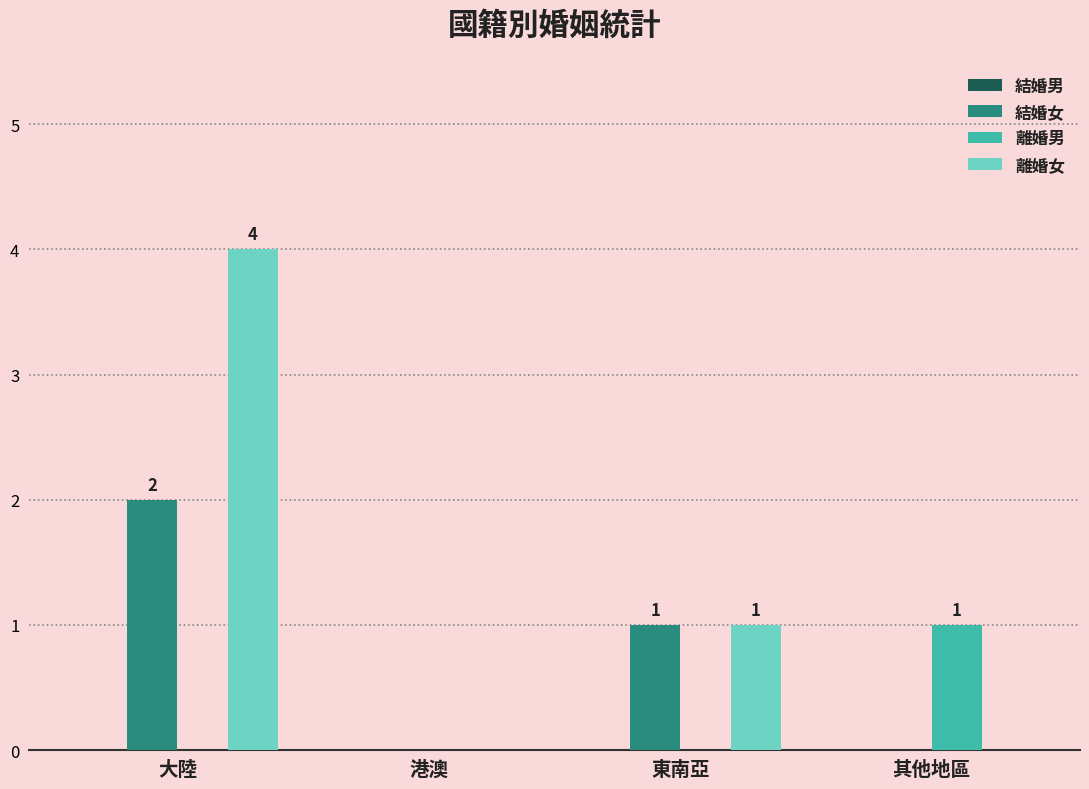

Count the number of data series in this chart.

3